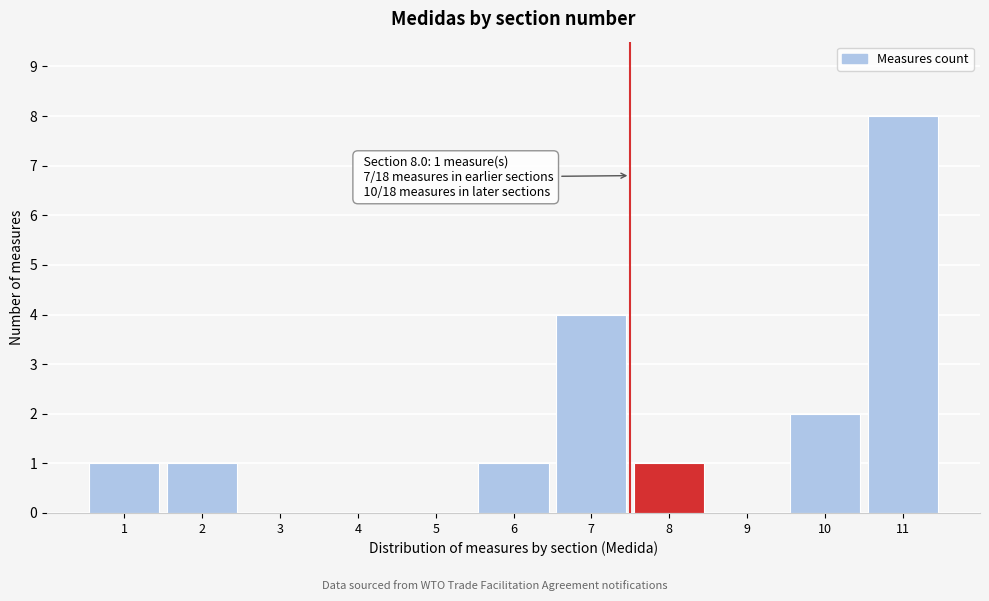

Reading left to right, transcribe all the data shown in this chart.

1=1	2=1	3=0	4=0	5=0	6=1	7=4	8=1	9=0	10=2	11=8